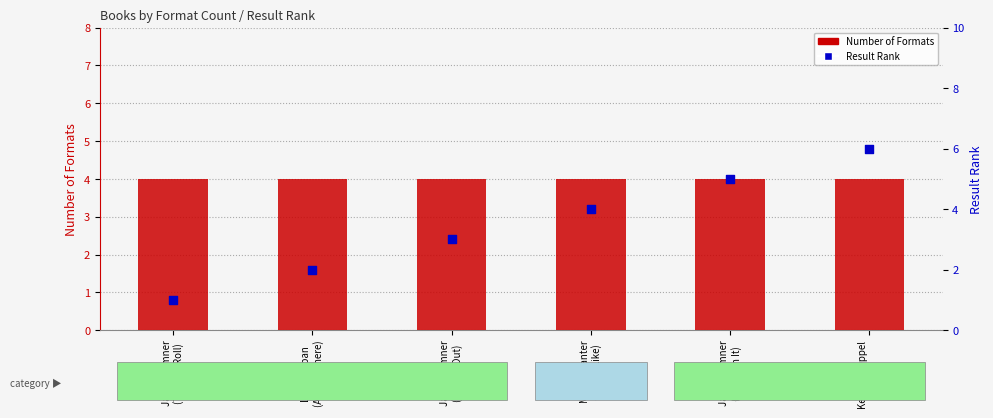

Which series contains the lowest Y value?

Result Rank